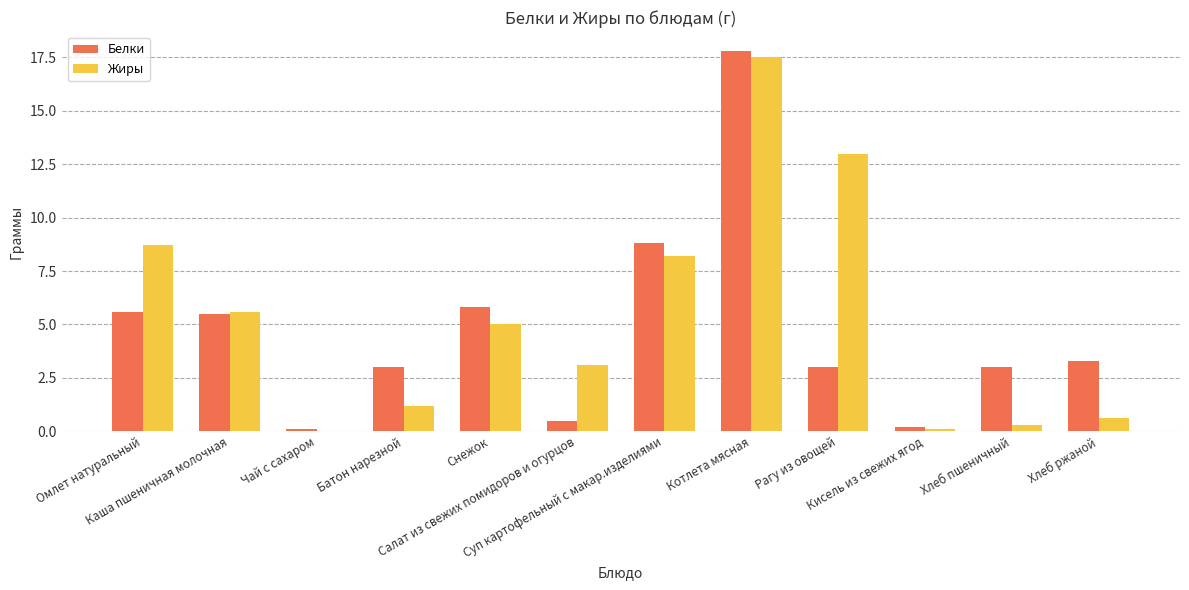

How many data points does each series have?

12